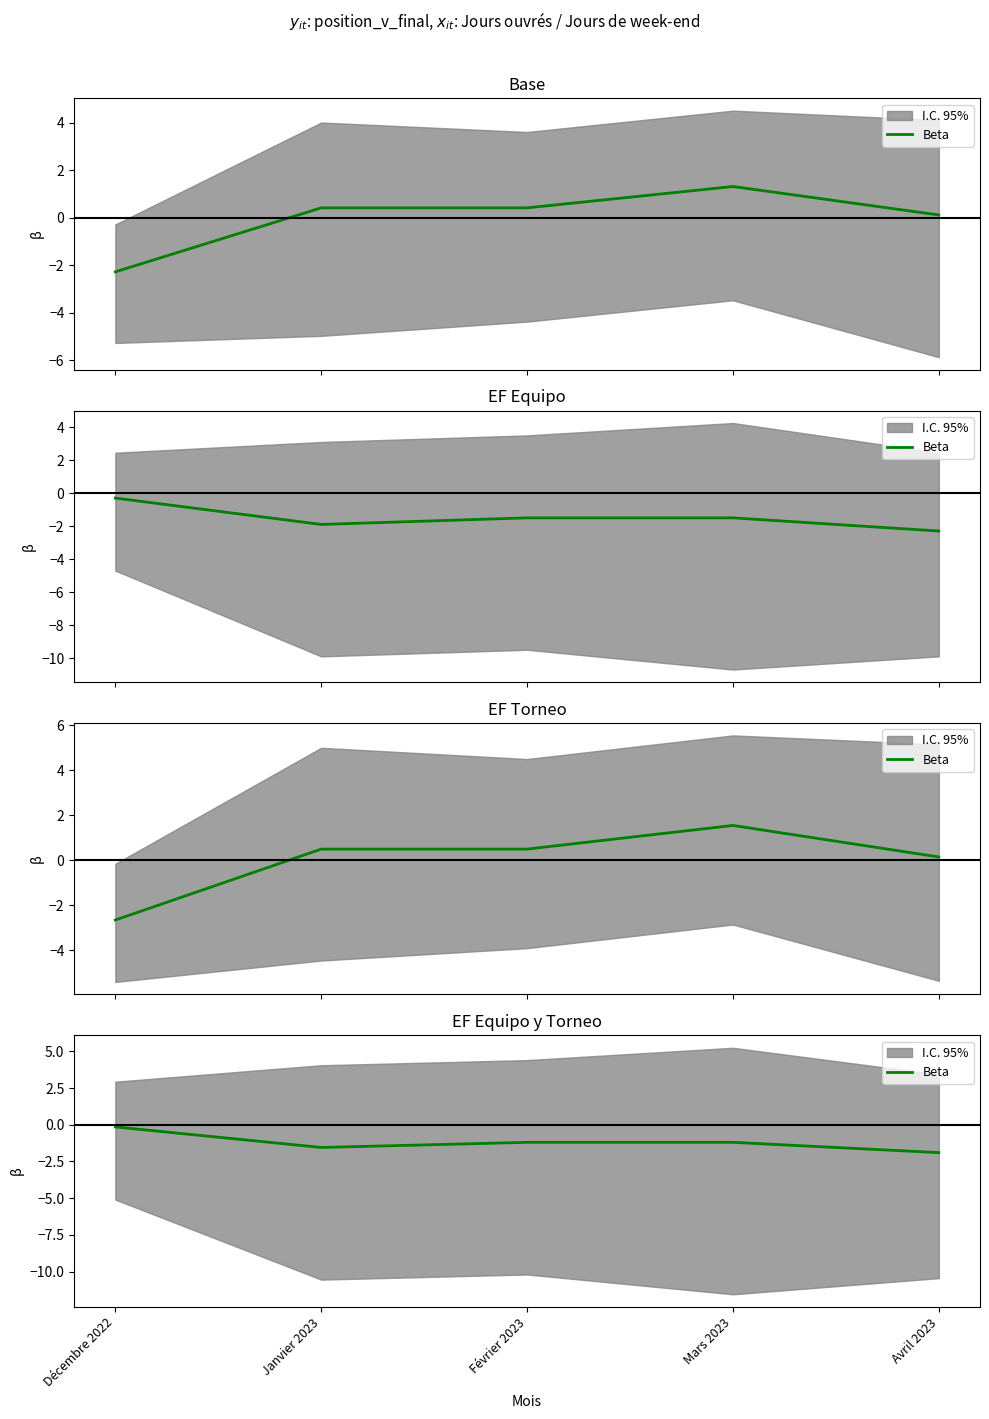

What is the average value?

-1.2